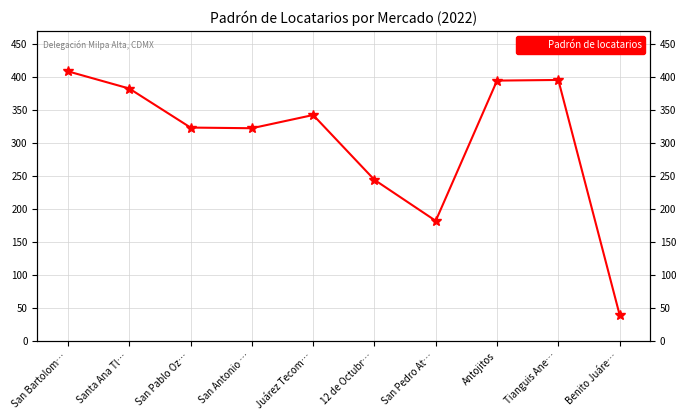

List the labels in order of value, largest first.

San Bartolom…, Tianguis Ane…, Antojitos, Santa Ana Tl…, Juárez Tecom…, San Pablo Oz…, San Antonio …, 12 de Octubr…, San Pedro At…, Benito Juáre…